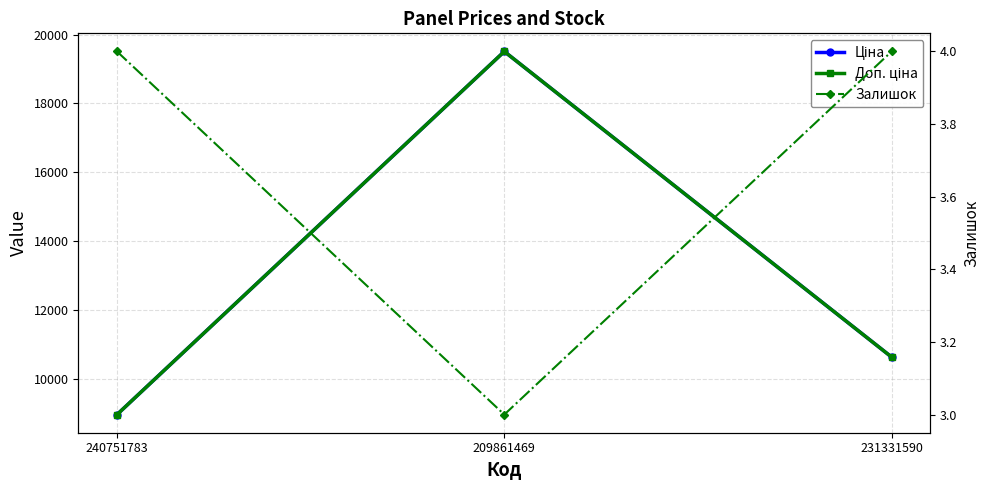

What is the total value across all series at 231331590?

21277.2